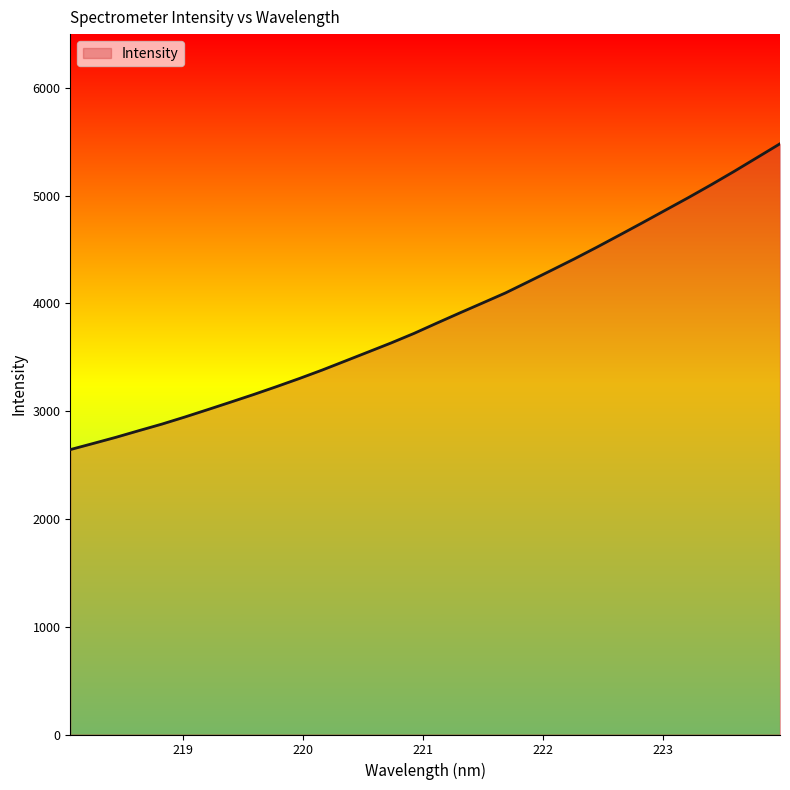

True or false: there are more than 0 points higher than both neighbors.

False